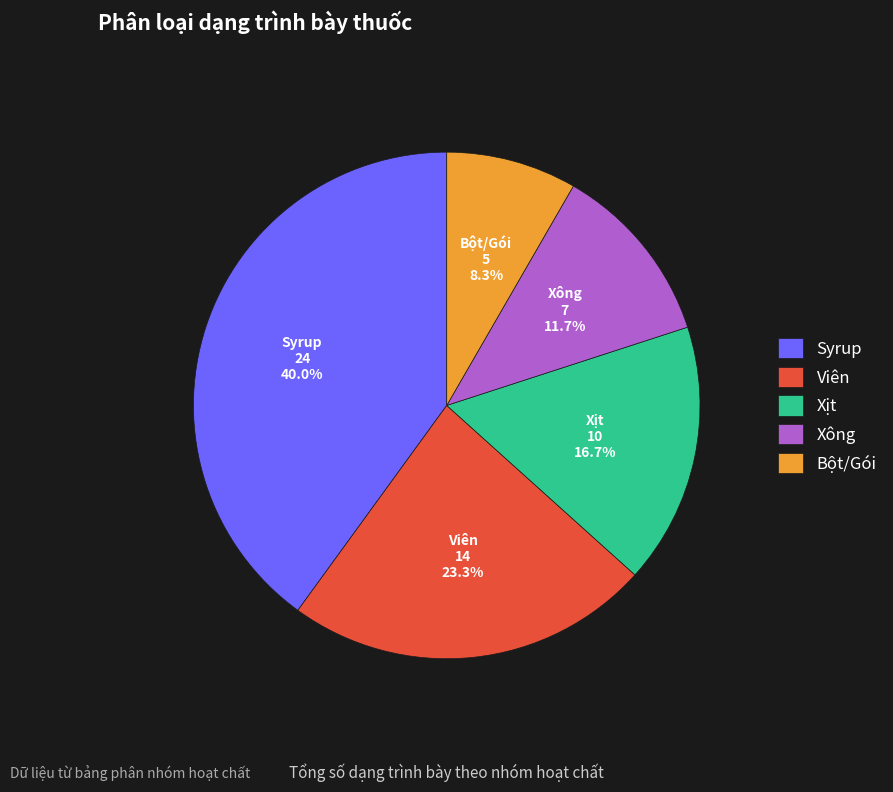

To the nearest percent, what portion does Xịt represent?

17%